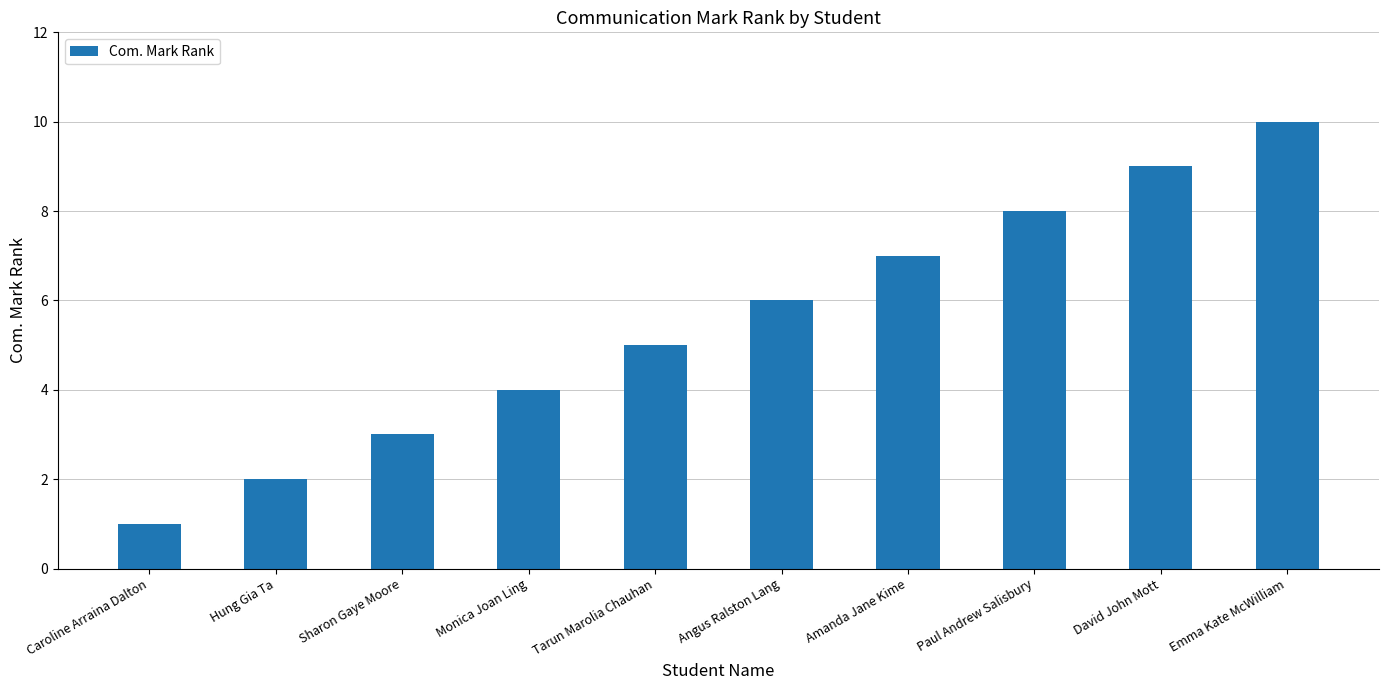

Reading left to right, what are all the values shown in this chart?

Caroline Arraina Dalton=1	Hung Gia Ta=2	Sharon Gaye Moore=3	Monica Joan Ling=4	Tarun Marolia Chauhan=5	Angus Ralston Lang=6	Amanda Jane Kime=7	Paul Andrew Salisbury=8	David John Mott=9	Emma Kate McWilliam=10